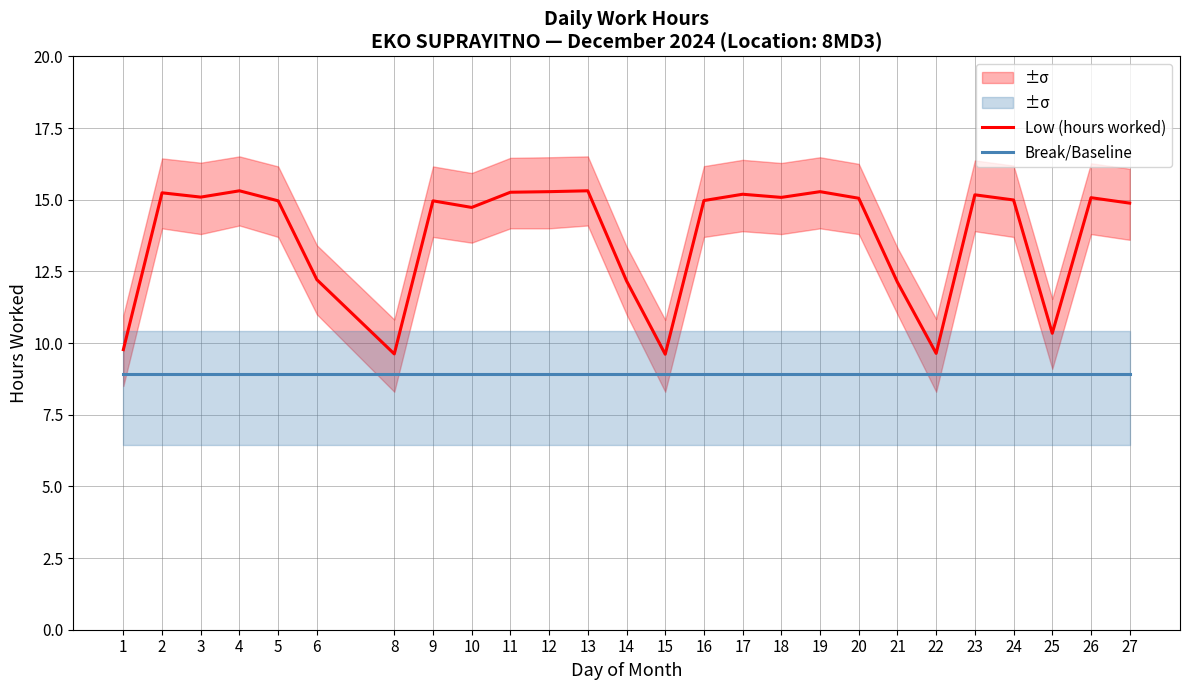

Count the number of data series in this chart.

2